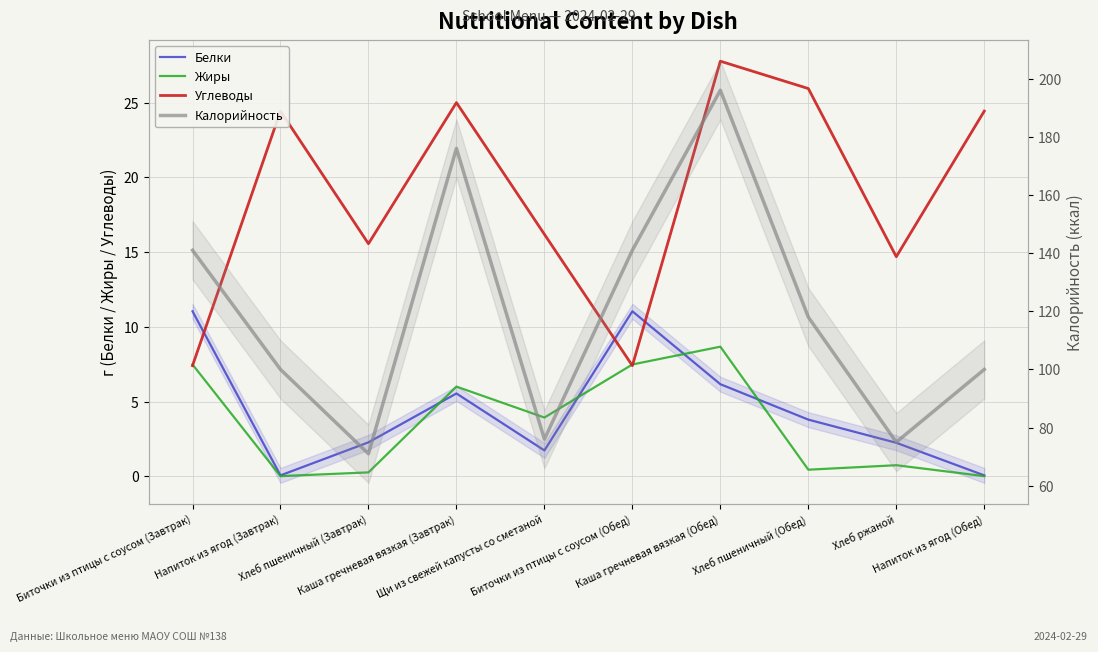

Is this an area chart (filled region under the line)?

No